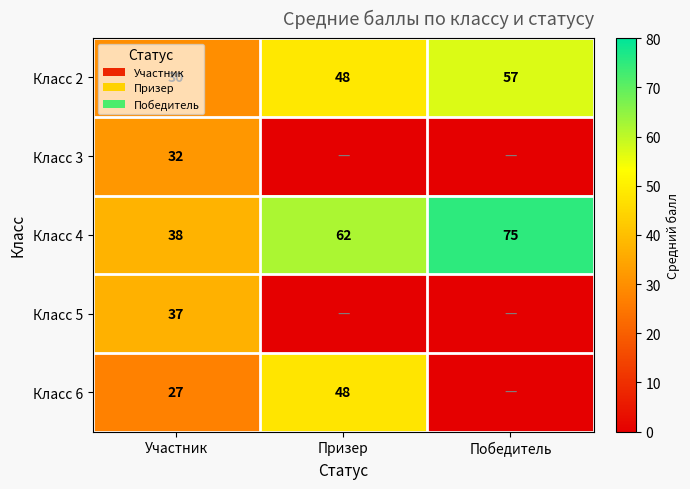

What value does the Класс 4 series have at Участник, to the nearest 10?

40